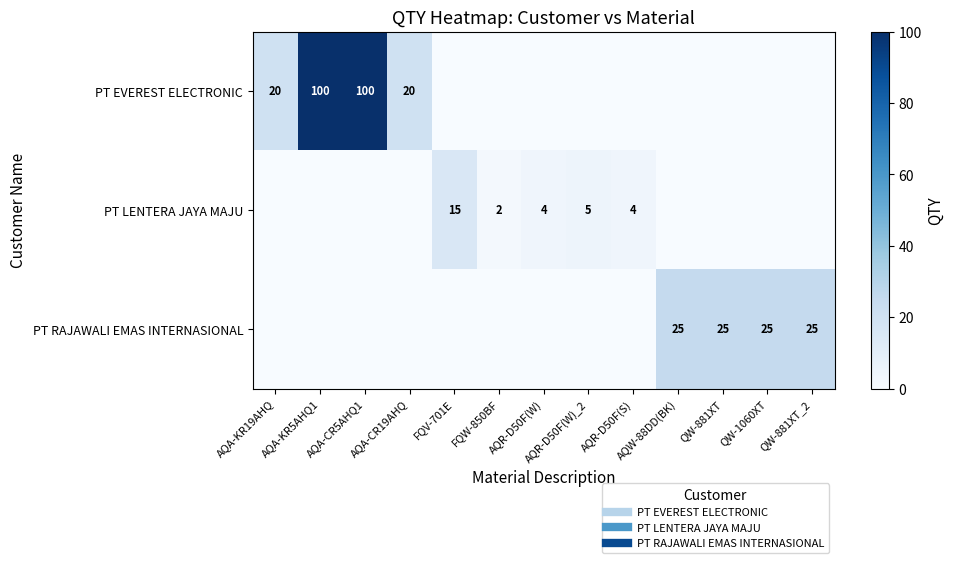

What is the sum of all PT RAJAWALI EMAS INTERNASIONAL values?

100